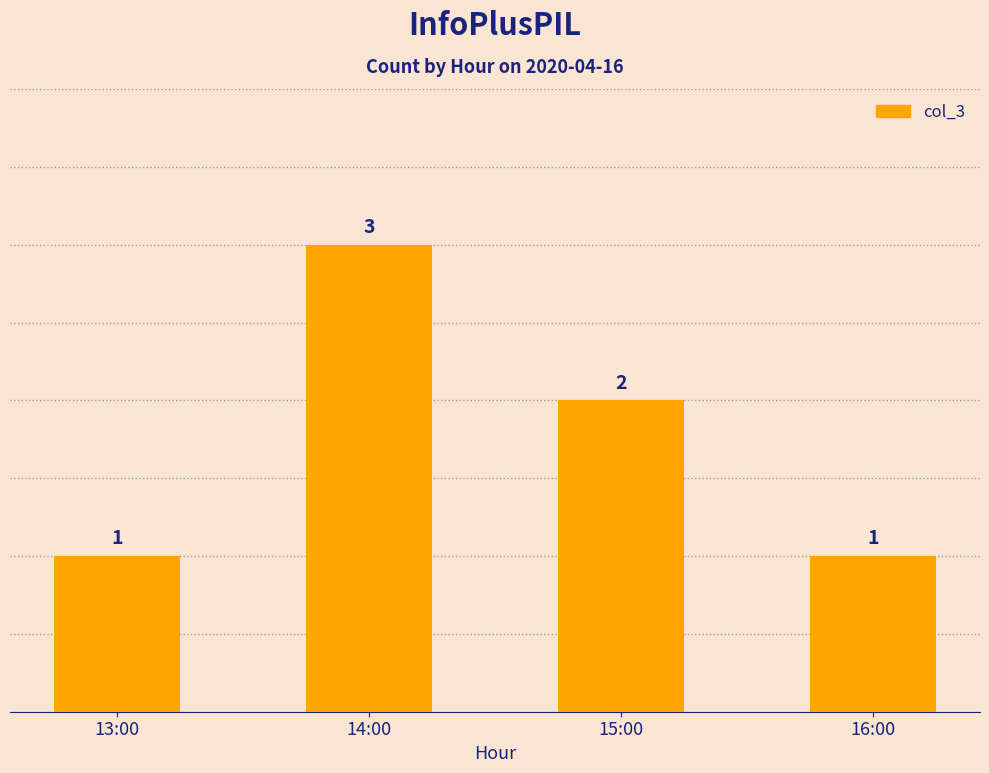

What is the average value?

2